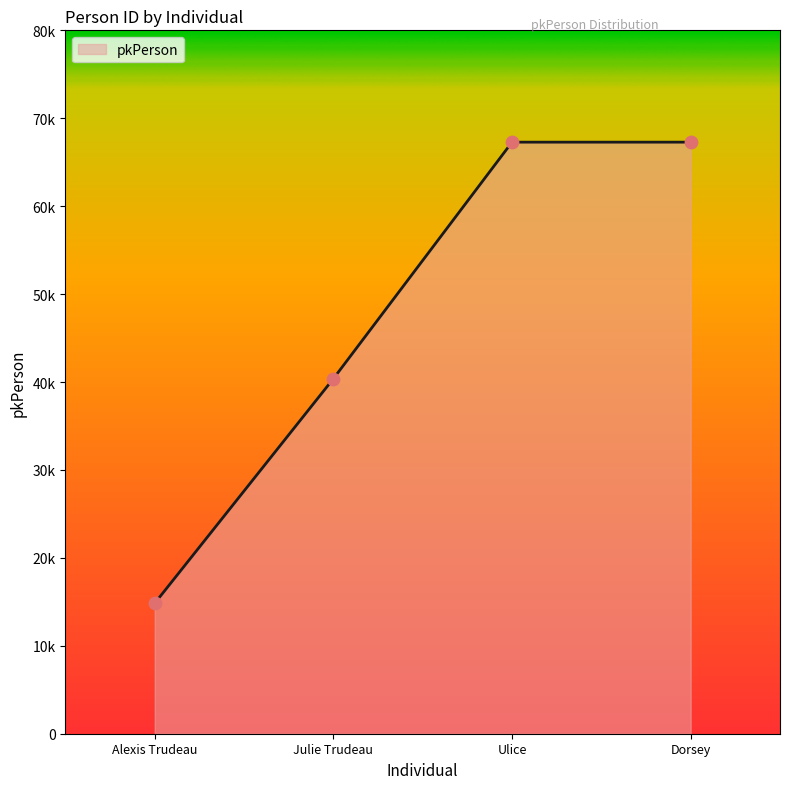

Which has a higher value, Ulice or Dorsey?

Dorsey